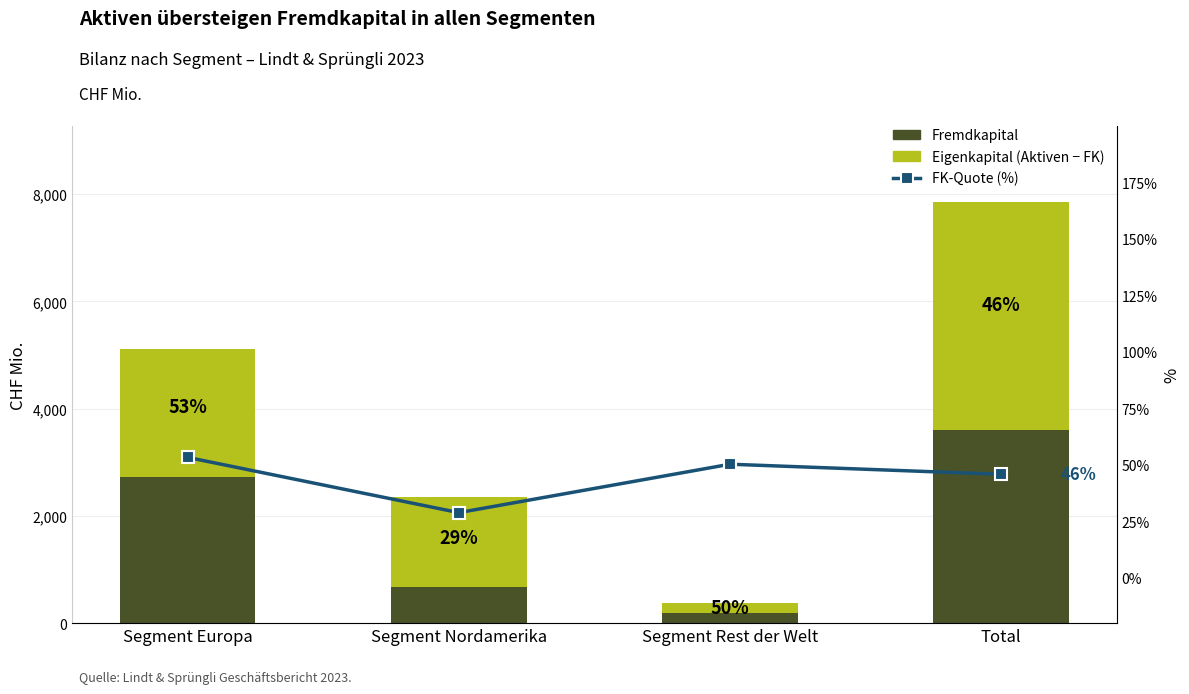

True or false: Eigenkapital (Aktiven - FK) has a value of 4257.6 at Total.

True